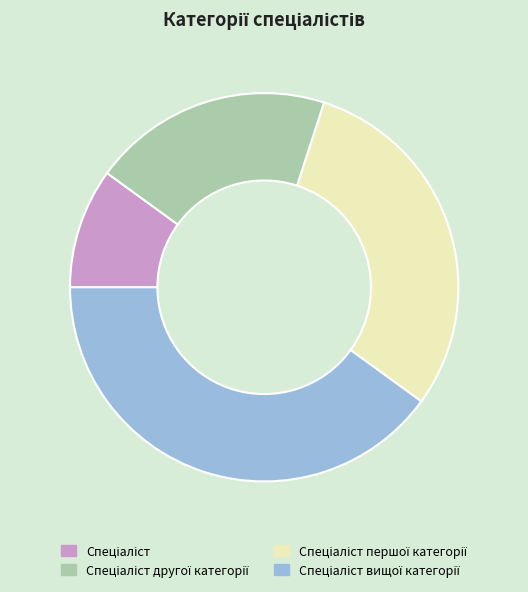

Is there any slice that represents more than half of the pie?

No